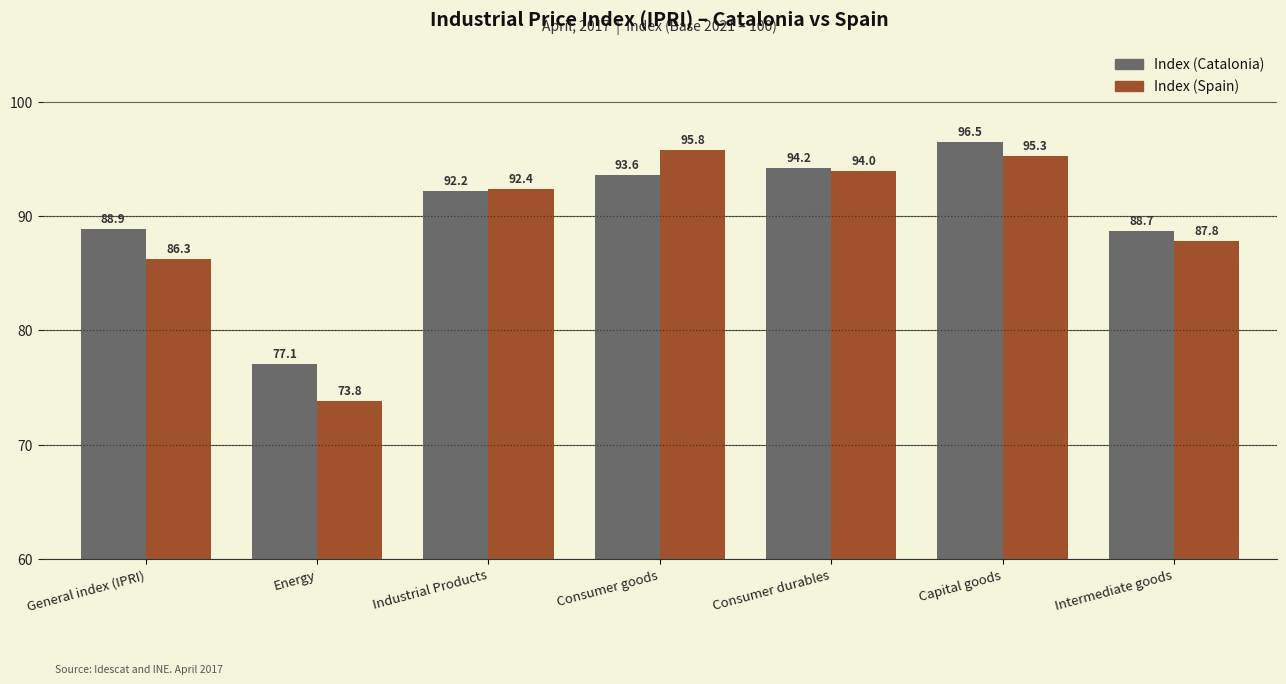

Reading right to left, what are all the values shown in this chart?

Index (Catalonia): Intermediate goods=88.7	Capital goods=96.5	Consumer durables=94.2	Consumer goods=93.6	Industrial Products=92.2	Energy=77.1	General index (IPRI)=88.9
Index (Spain): Intermediate goods=87.8	Capital goods=95.3	Consumer durables=94.0	Consumer goods=95.8	Industrial Products=92.4	Energy=73.8	General index (IPRI)=86.3